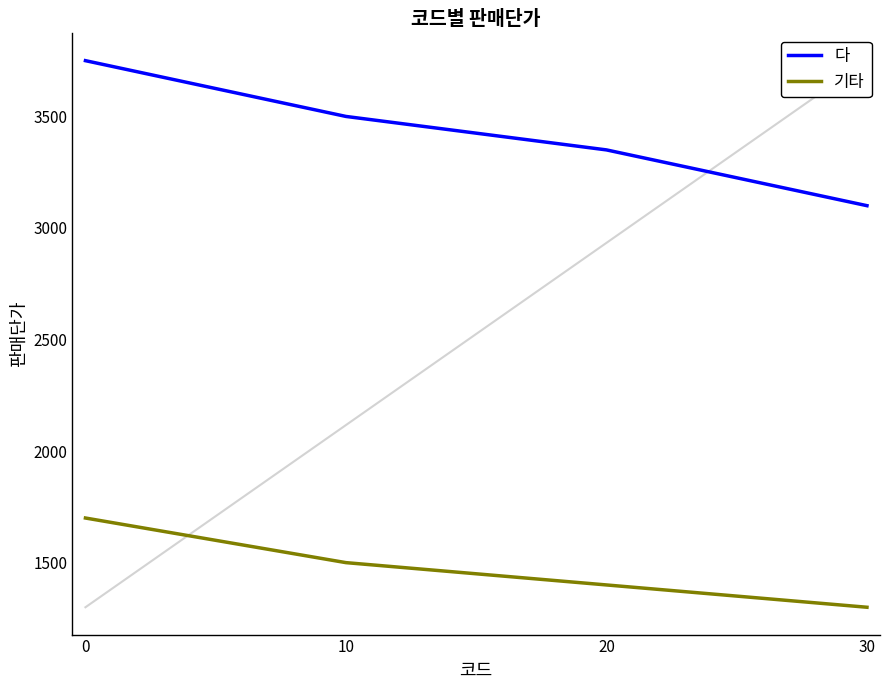

True or false: 다 and 기타 cross at least once.

False